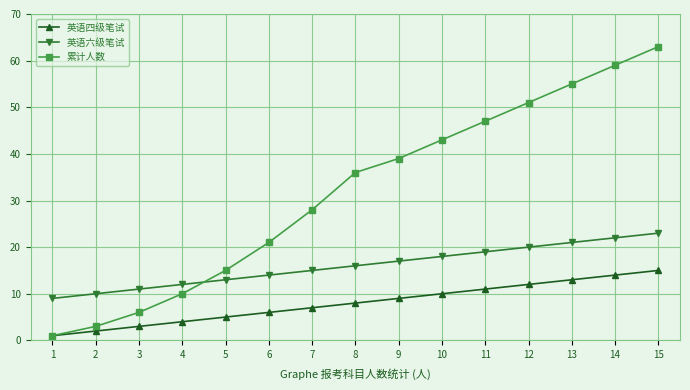

The 英语六级笔试 series shows 13 at 14. True or false?

False